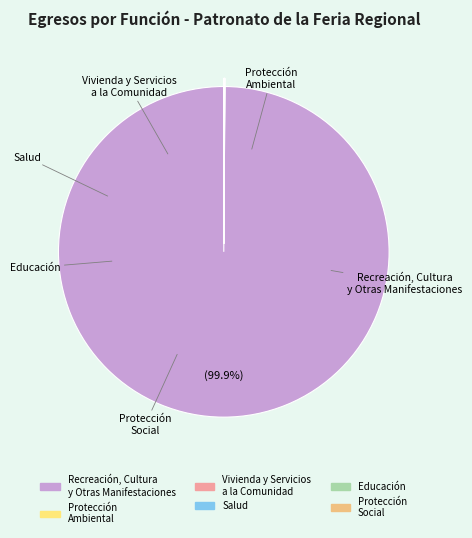

To the nearest percent, what is the average slice percentage?

17%